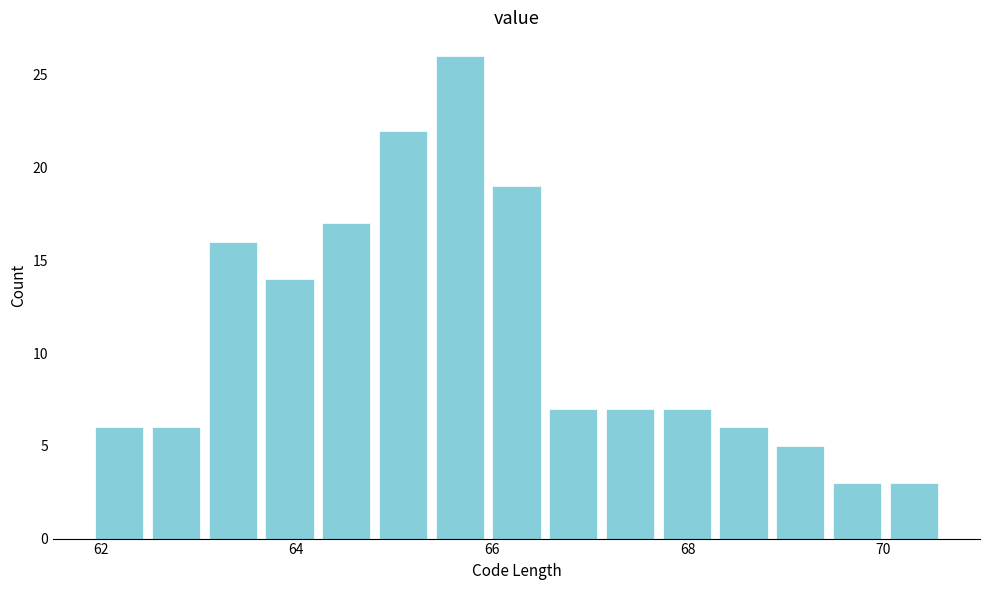

Around what value on the x-axis is the tallest bar? Give the approximate position of its centre, as read against the axis.

65.6